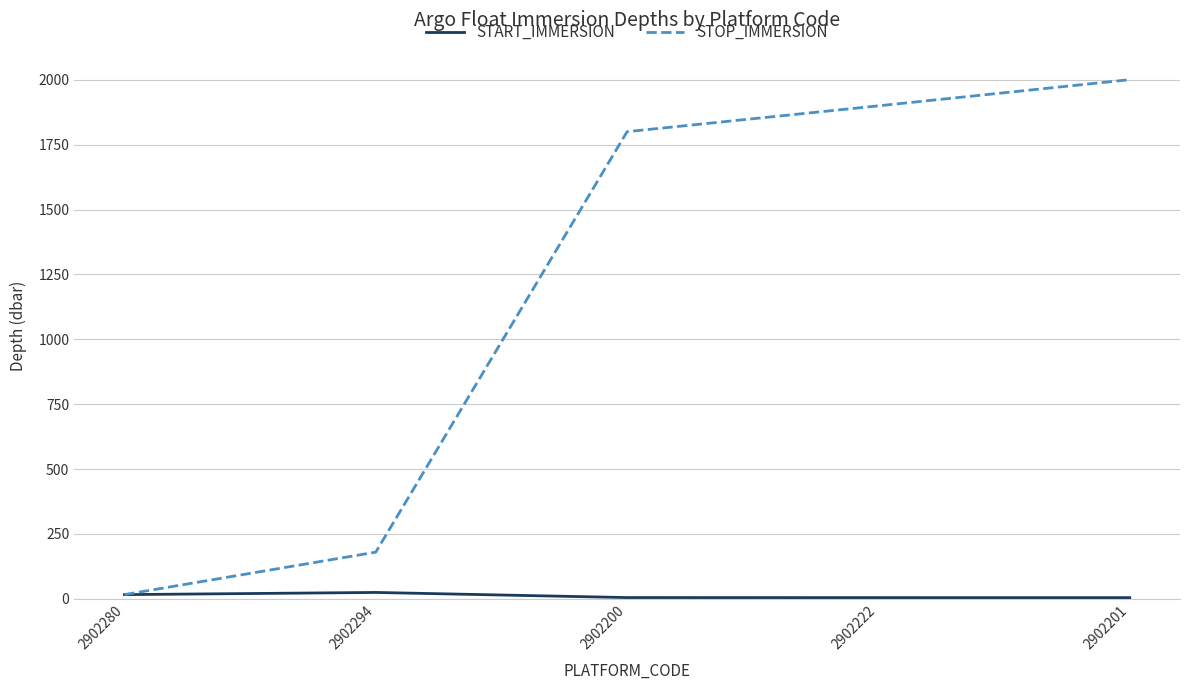

The START_IMMERSION series shows 4.3 at 2902201. True or false?

True